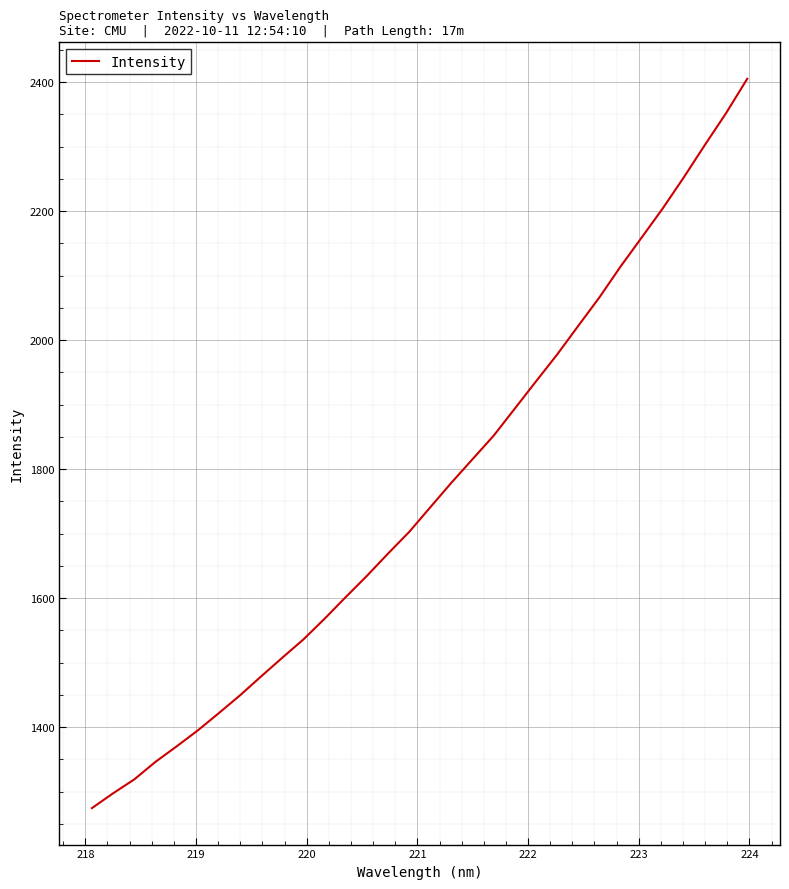

What is the smallest value displayed?

1274.5